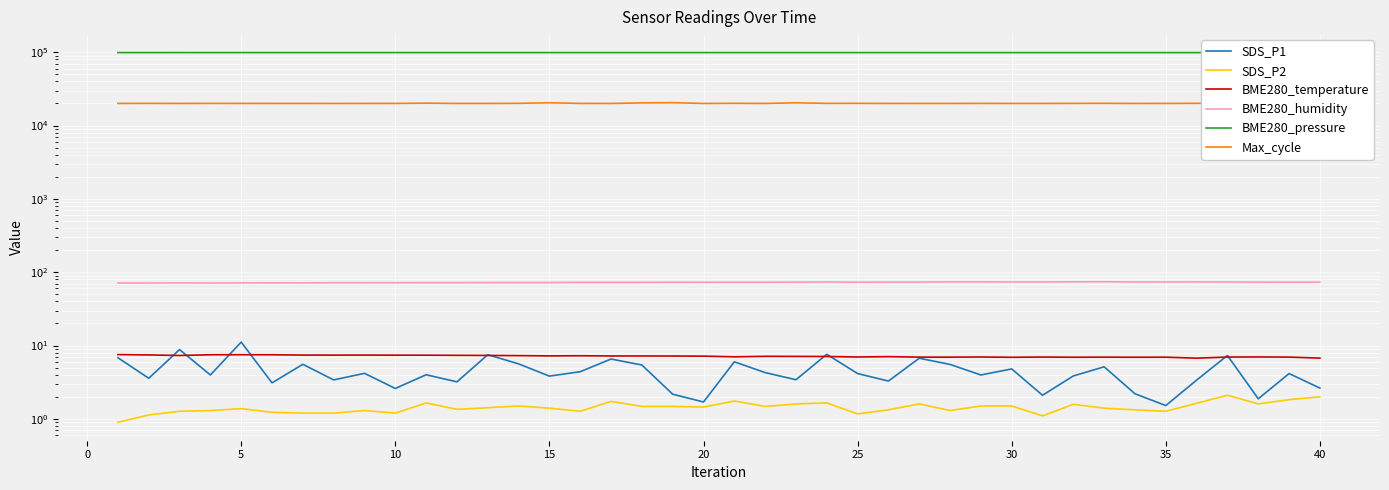

How many categories are shown in the chart?

40